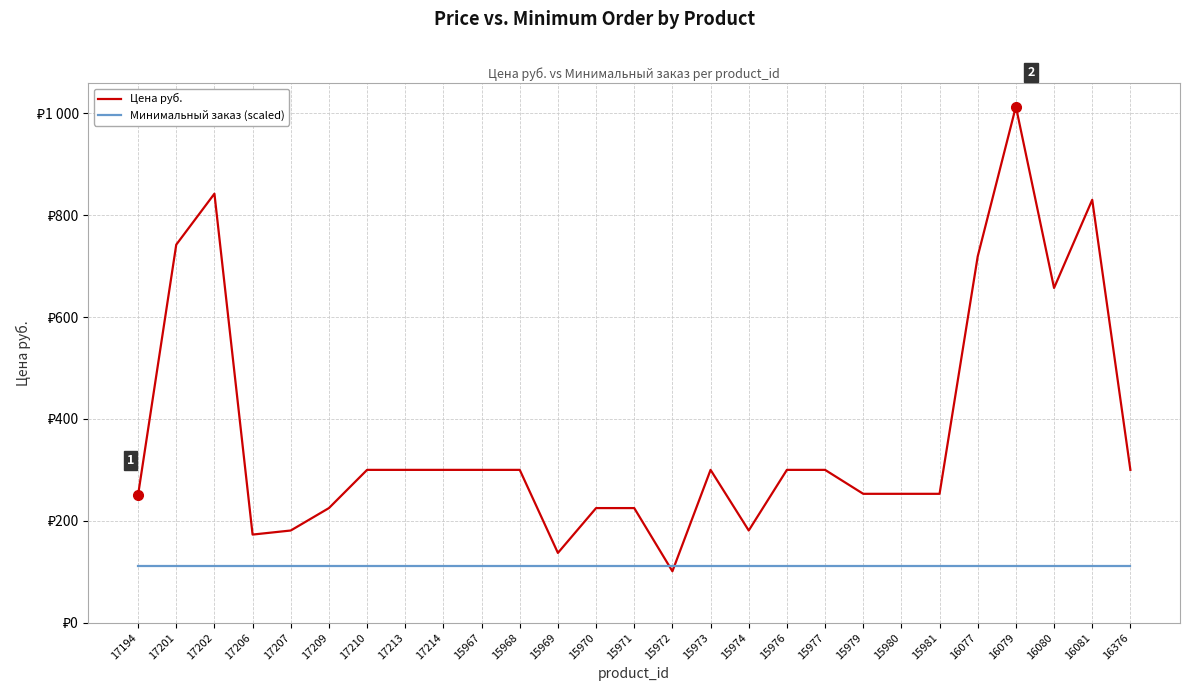

What are all the series names shown in the legend?

Цена руб., Минимальный заказ (scaled)